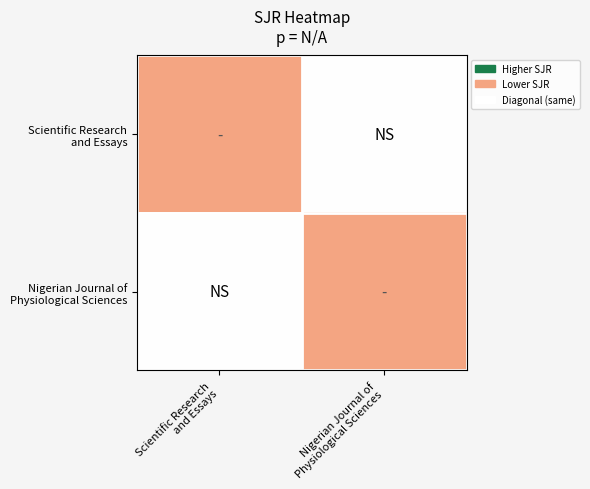

Which has a higher value, Scientific Research
and Essays or Nigerian Journal of
Physiological Sciences?

Nigerian Journal of
Physiological Sciences